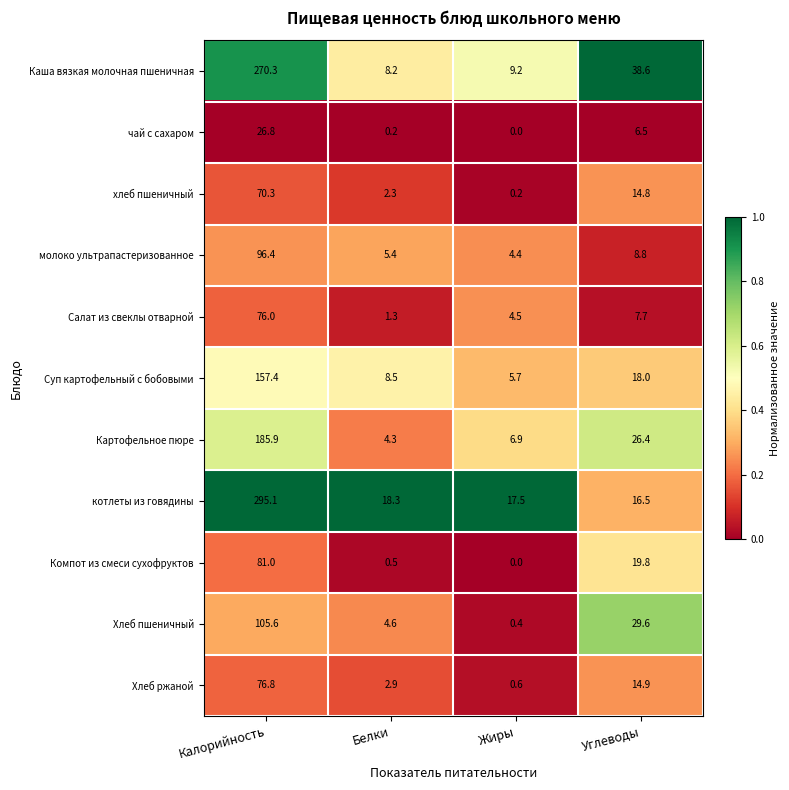

Rank the series by their maximum value, from lowest to highest.

чай с сахаром, хлеб пшеничный, Салат из свеклы отварной, Хлеб ржаной, Компот из смеси сухофруктов, молоко ультрапастеризованное, Хлеб пшеничный, Суп картофельный с бобовыми, Картофельное пюре, Каша вязкая молочная пшеничная, котлеты из говядины